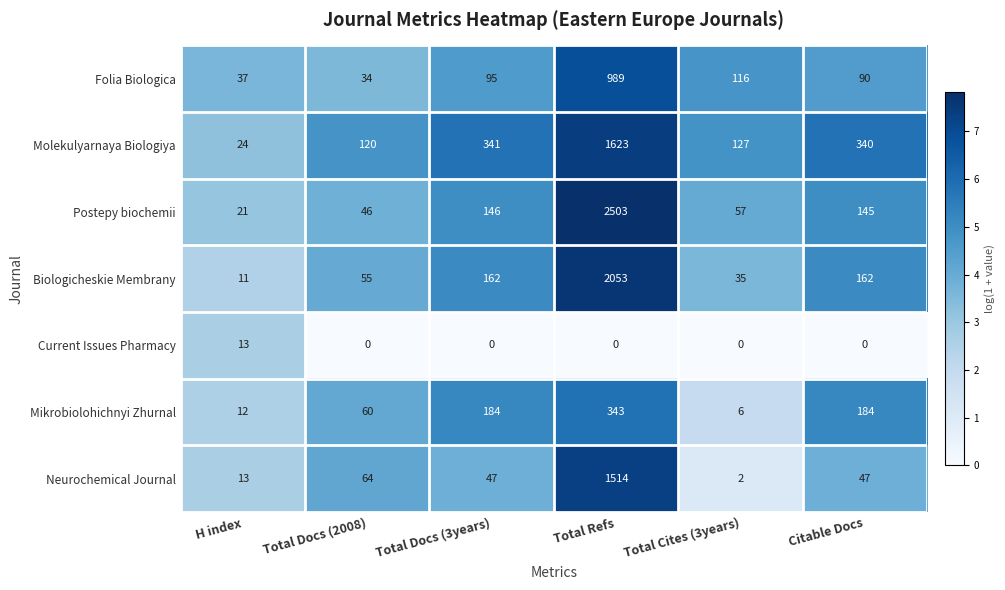

What is the sum of all Biologicheskie Membrany values?

2478